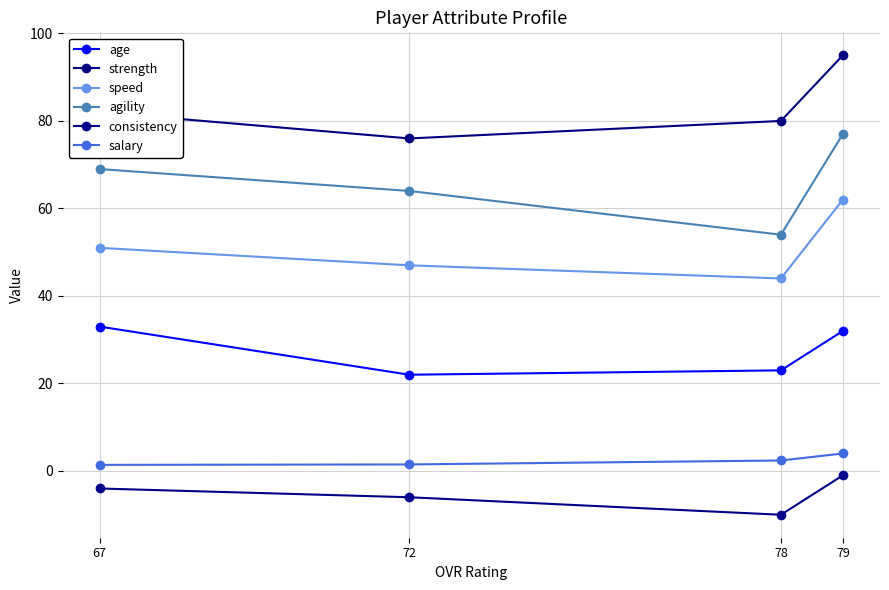

Which series changed the most between 79 and 78?

agility